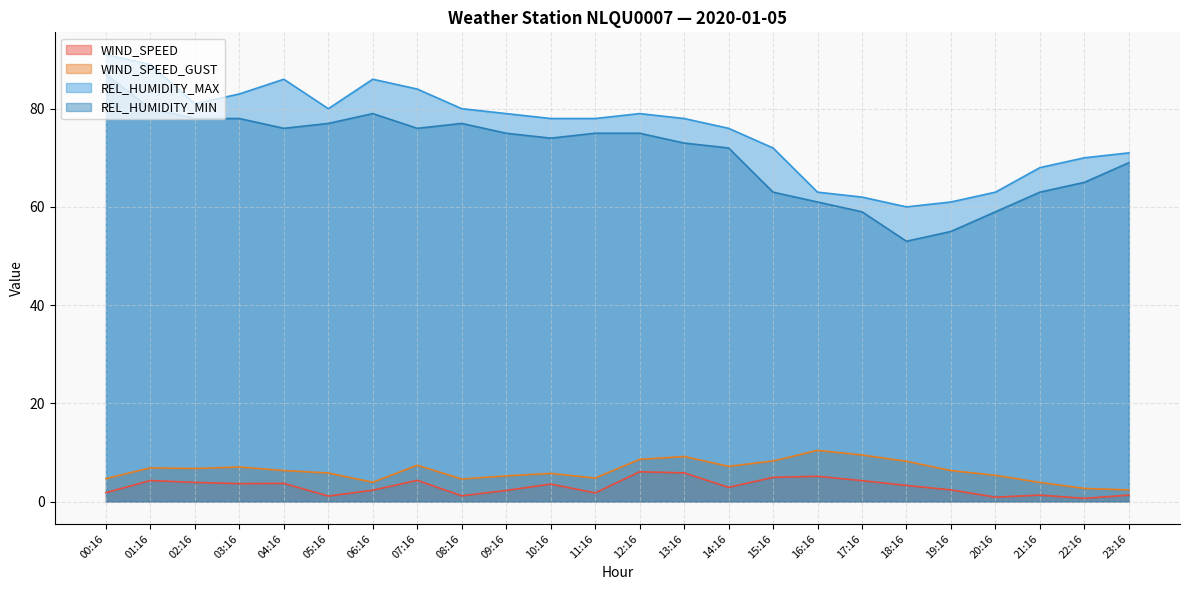

What is the sum of the REL_HUMIDITY_MIN values at 14:16 and 02:16?

150.0